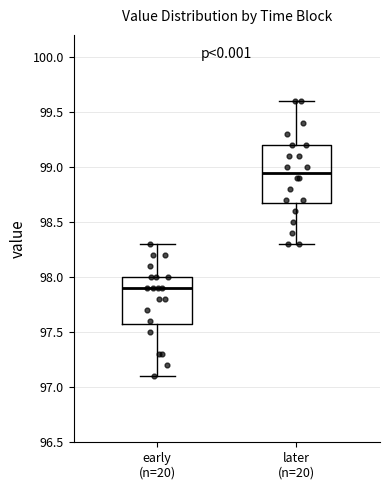

Comparing the boxes themselves (not the whiskers), which one is the tallest?

later (n=20)